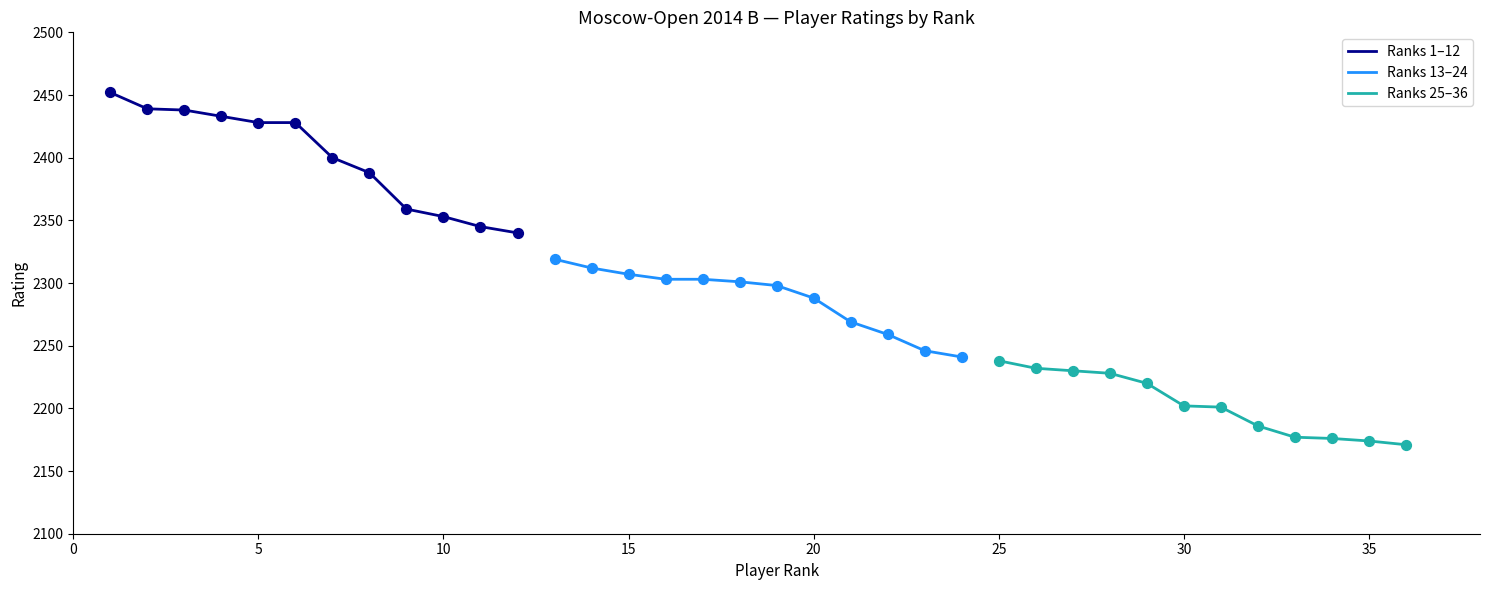

What is the lowest value of the Ranks 1–12 series?

2340